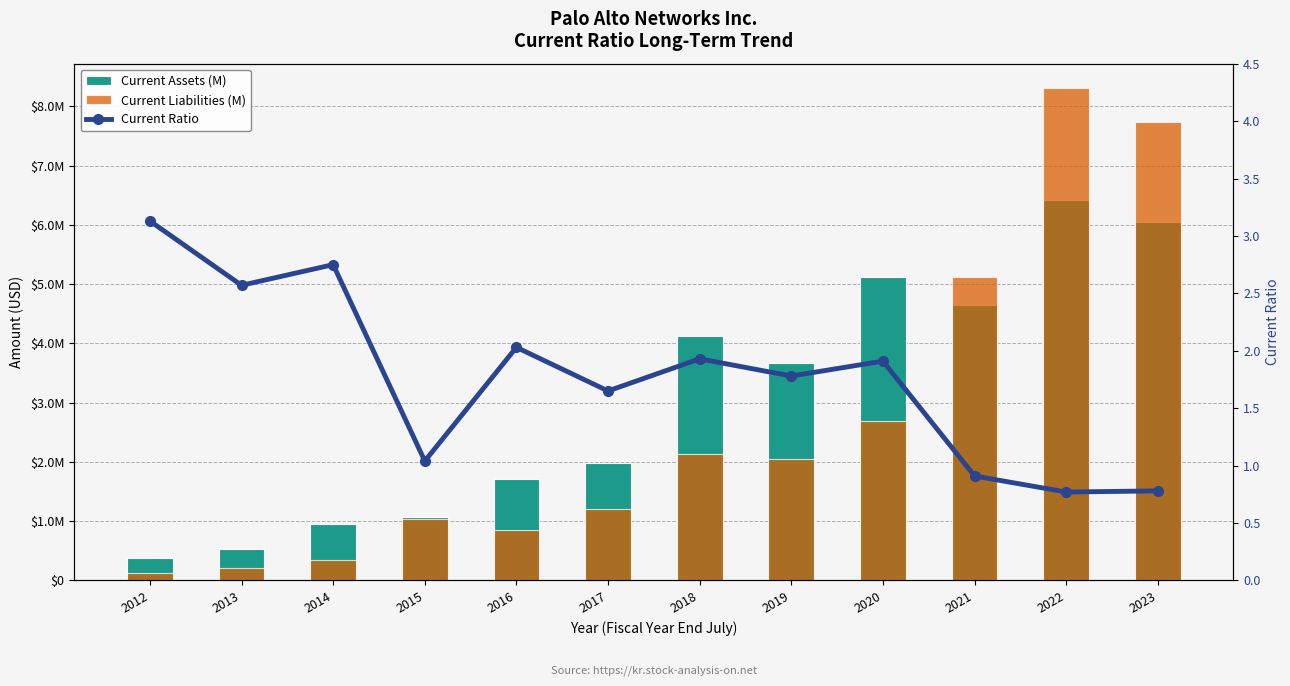

What is the value of the Current Ratio bar at the 6th from the left?

1.6